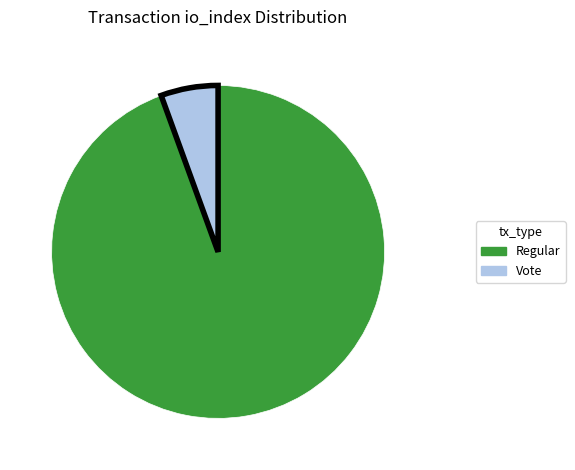

Does any single category account for the majority?

Yes